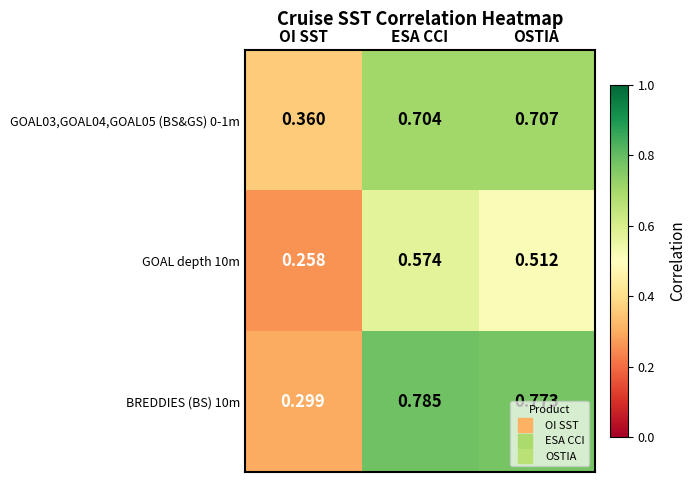

Rank the series at OSTIA from lowest to highest value.

GOAL depth 10m, GOAL03,GOAL04,GOAL05 (BS&GS) 0-1m, BREDDIES (BS) 10m